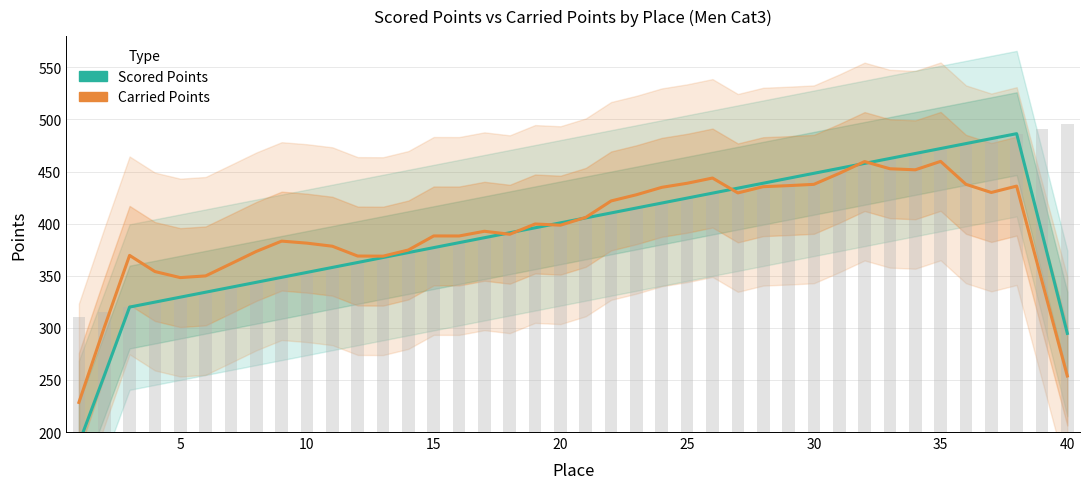

How many data points in Scored Points are above 396?

20